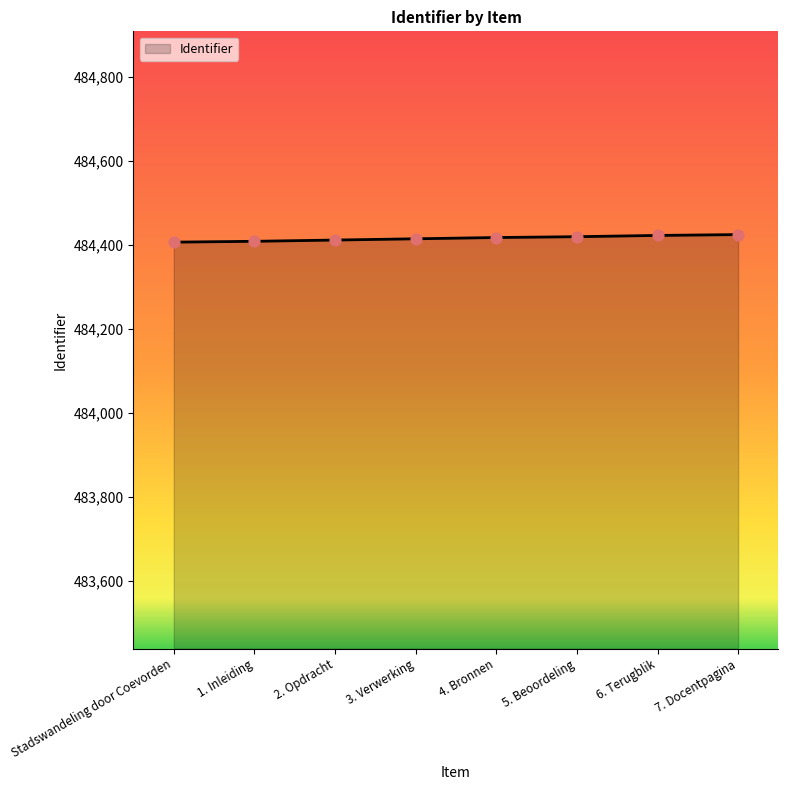

What is the ratio of the value at 6. Terugblik to the value at 3. Verwerking?

1.0